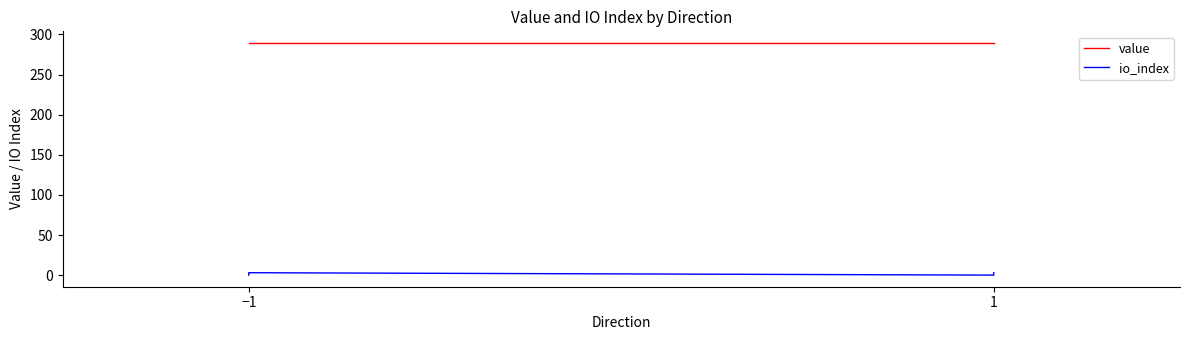

True or false: io_index and value cross at least once.

False